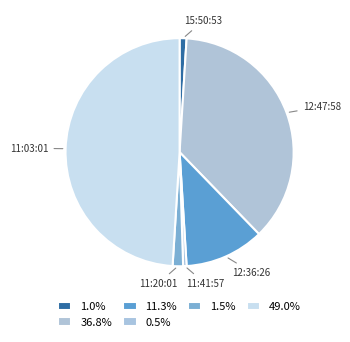

Rank the categories by value from highest to lowest.

11:03:01, 12:47:58, 12:36:26, 11:20:01, 15:50:53, 11:41:57